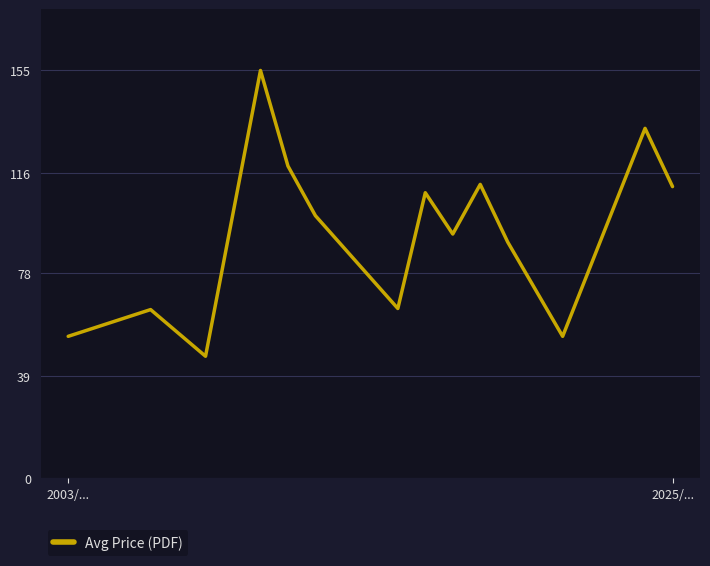

What is the greatest value displayed?

155.0